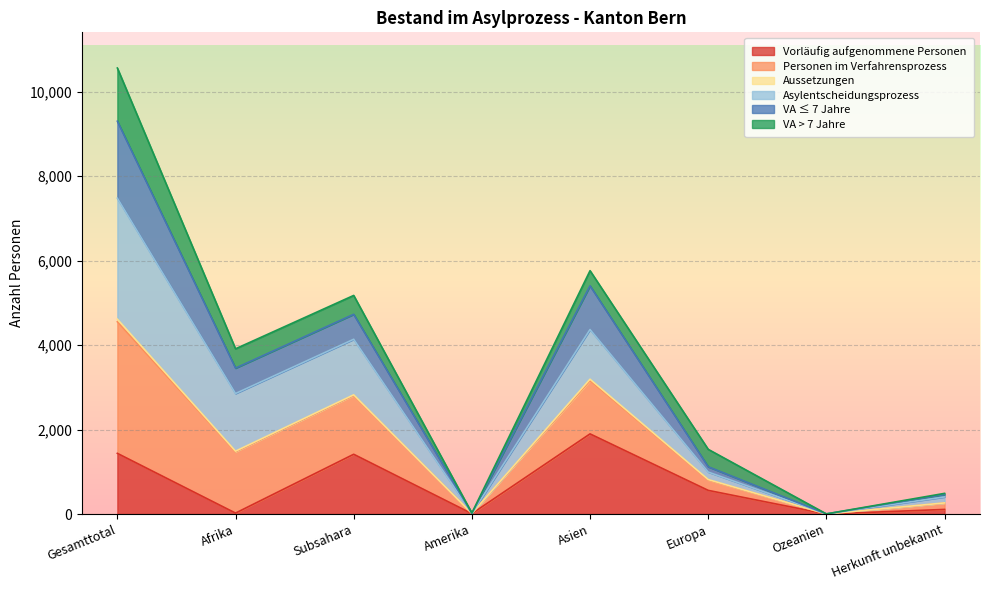

The value of Vorläufig aufgenommene Personen at Subsahara is 974. True or false?

False